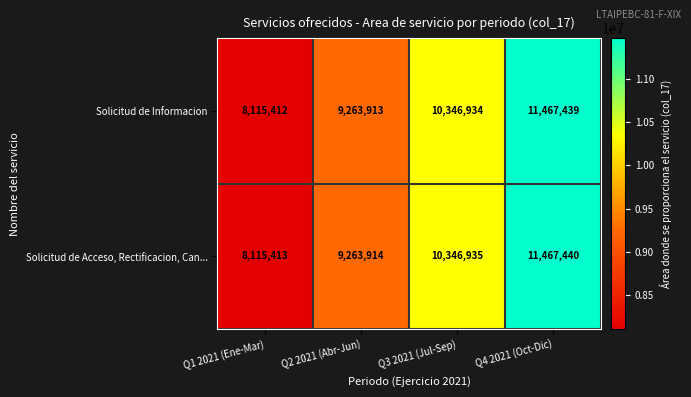

Count the Solicitud de Informacion values in the range 9263913 to 11467439.

3